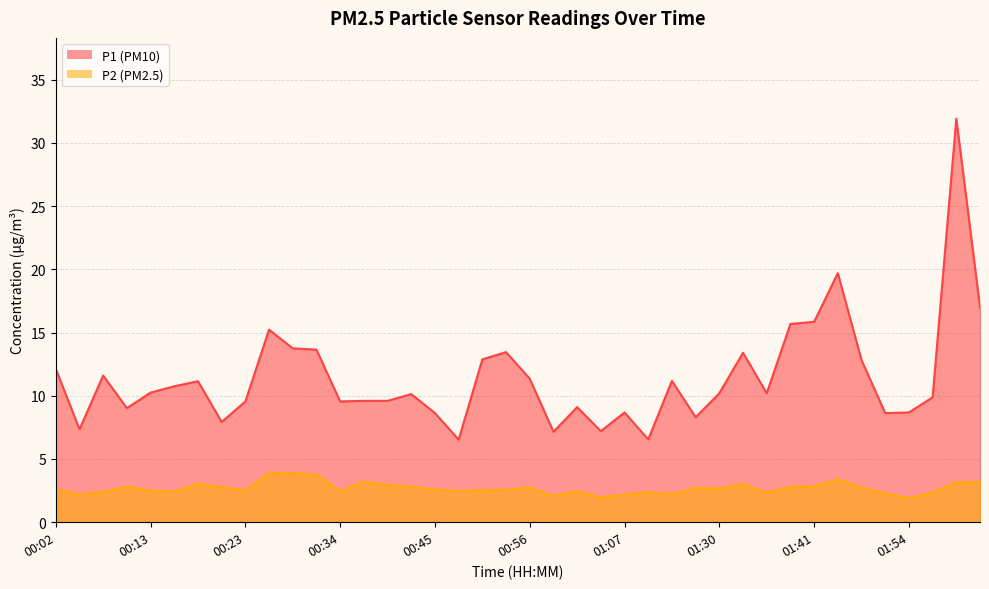

How many data points in P1 are less than 10?

18